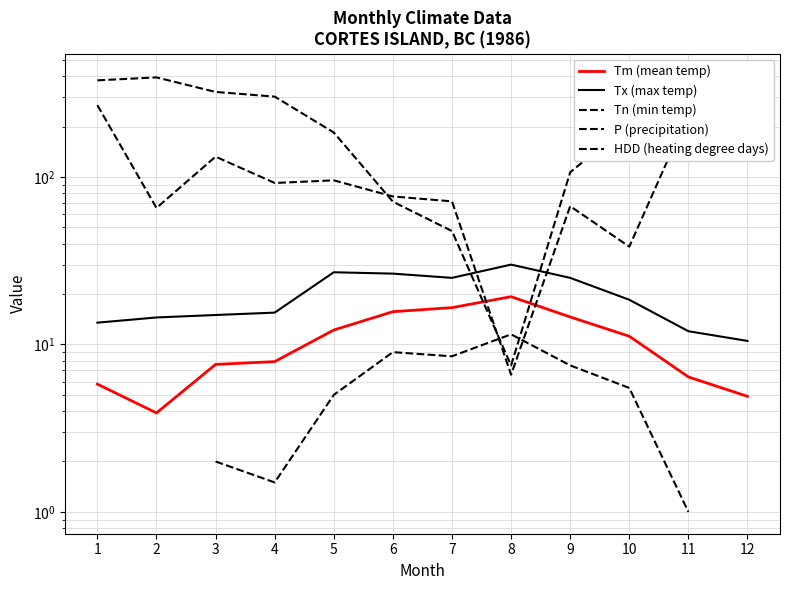

How many interior local peaks does the P (precipitation) series have?

4